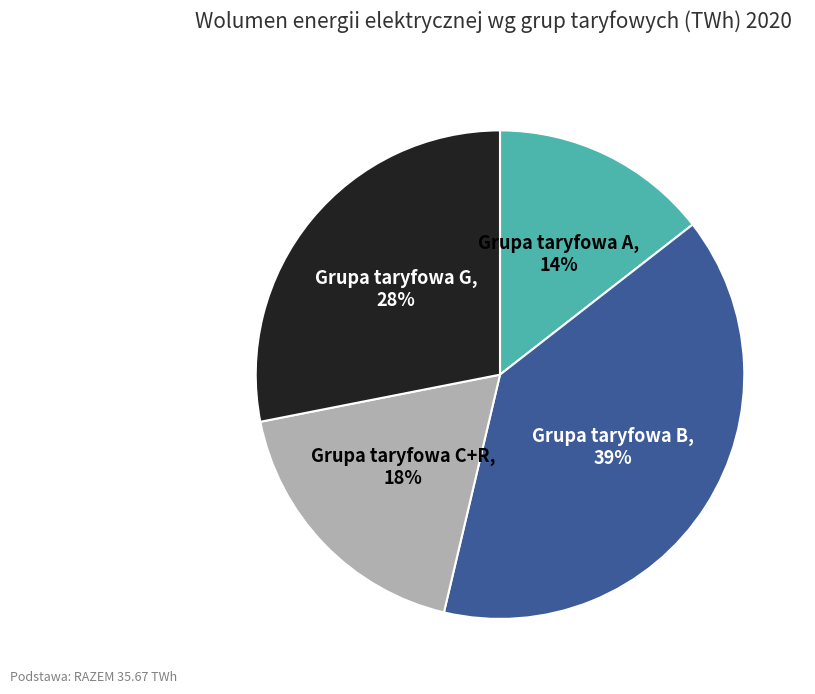

Which category has the smallest portion of the pie?

Grupa taryfowa A